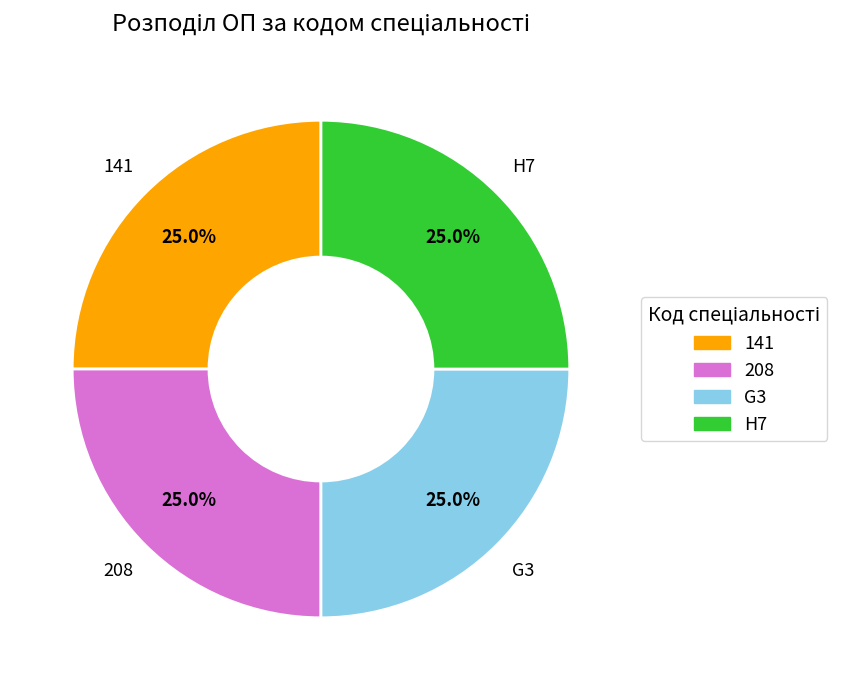

What is the ratio of the value at G3 to the value at 208?

1.0